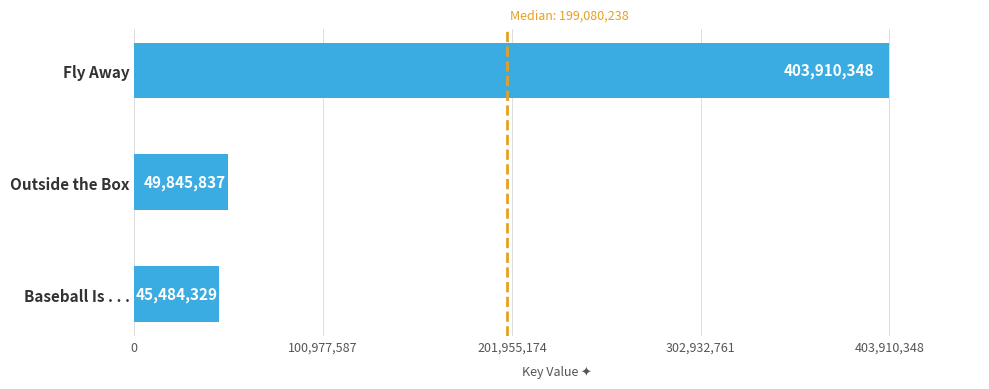

Rank the categories by value from highest to lowest.

Fly Away, Outside the Box, Baseball Is . . .